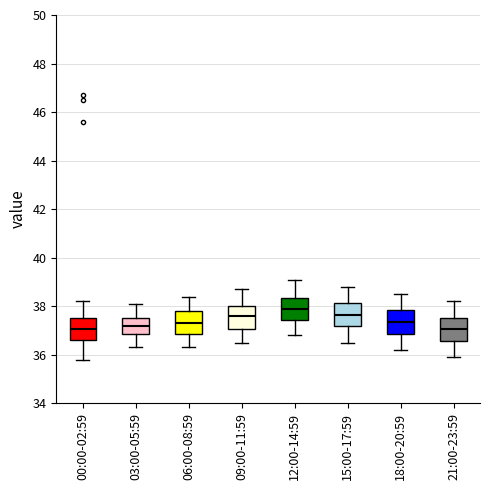

Which box has the highest median line?

12:00-14:59